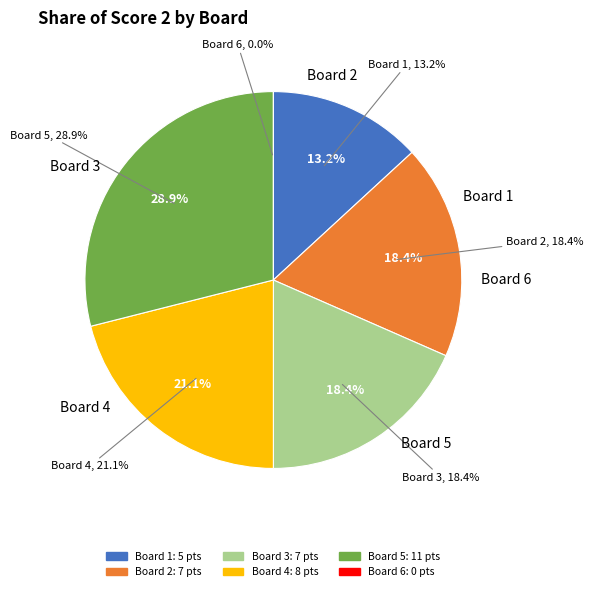

Which category has the biggest portion of the pie?

Board 5